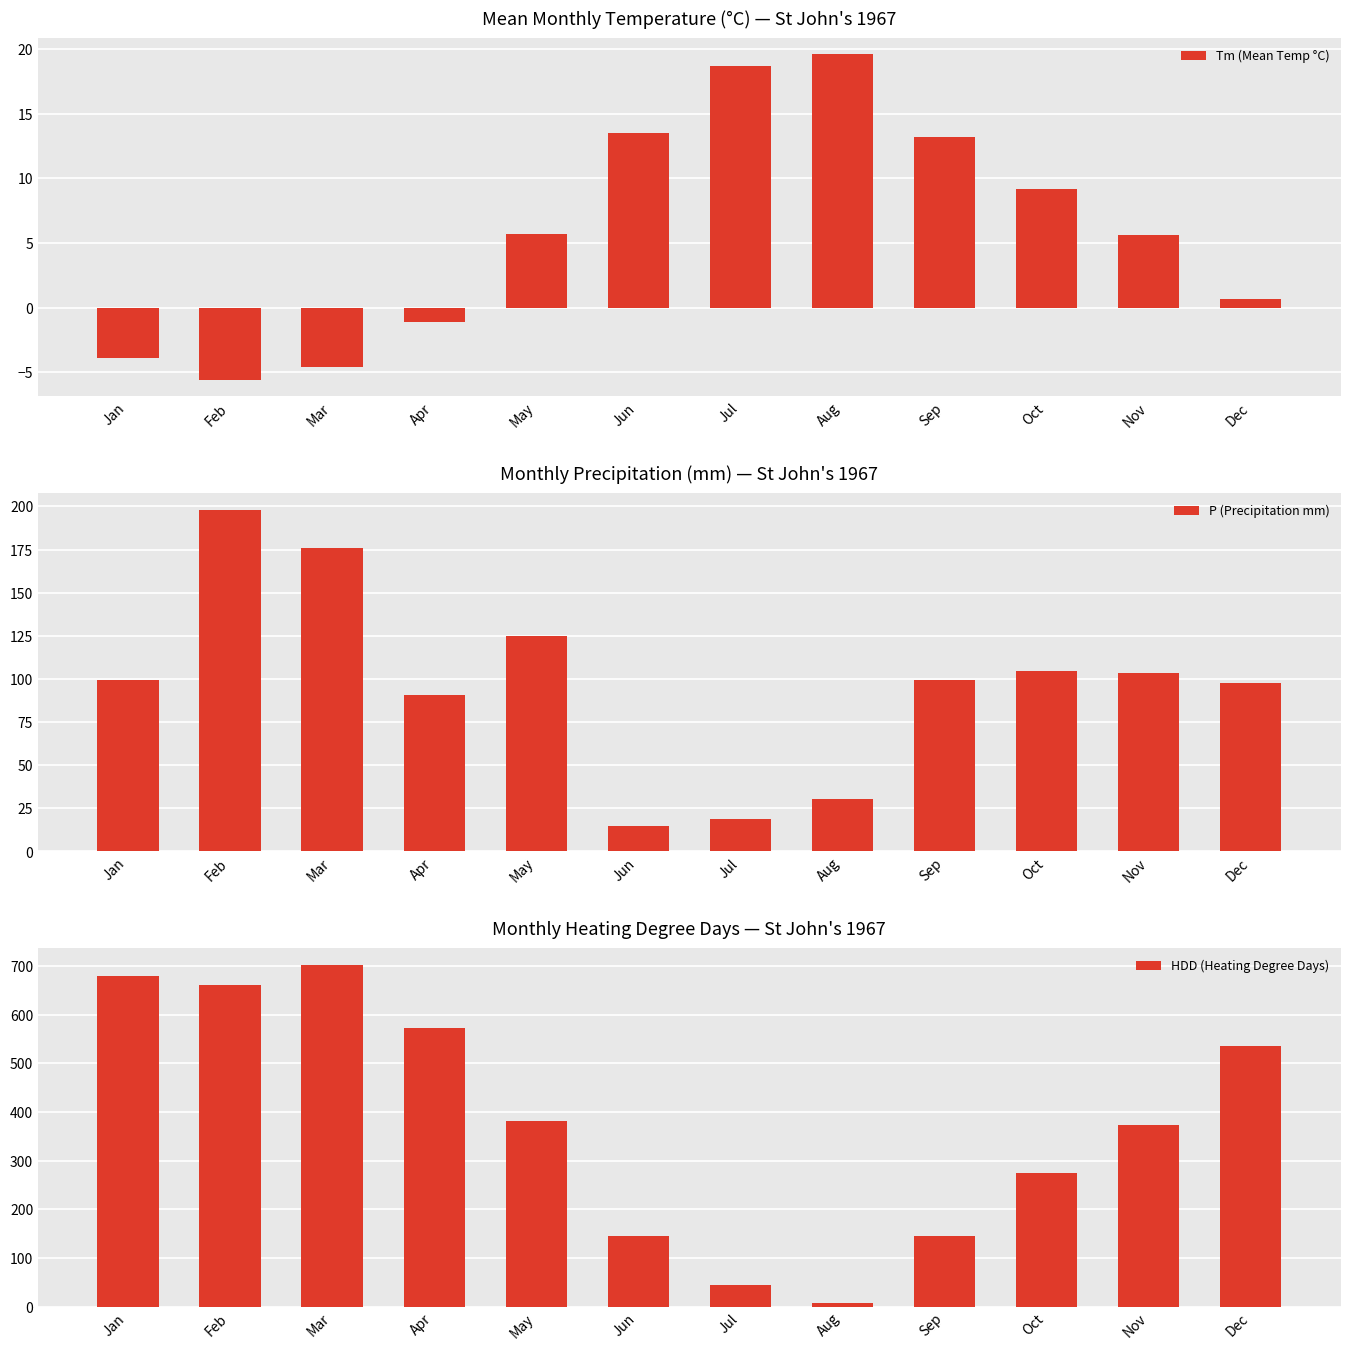

How many data points in P (Precipitation mm) are less than 99?

5